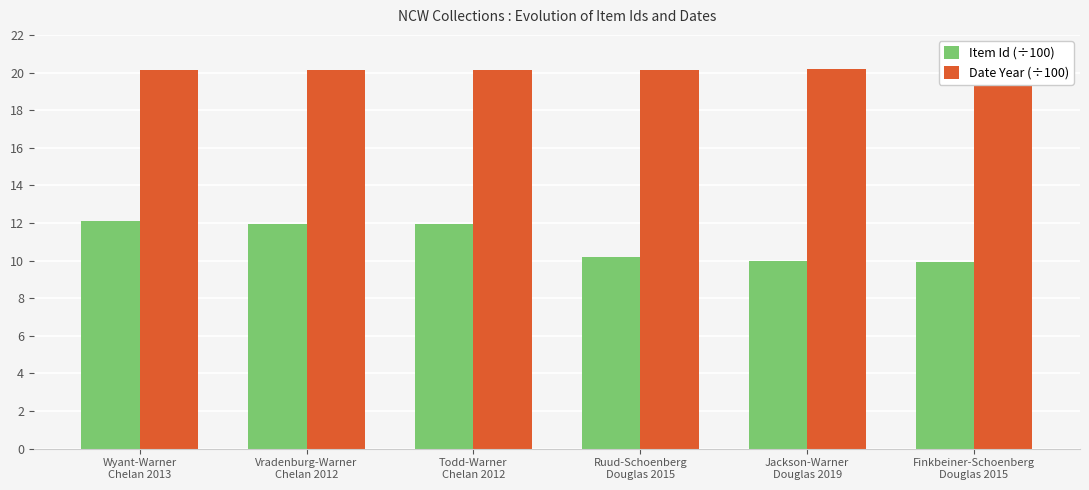

What is the lowest value of the Item Id (÷100) series?

9.9